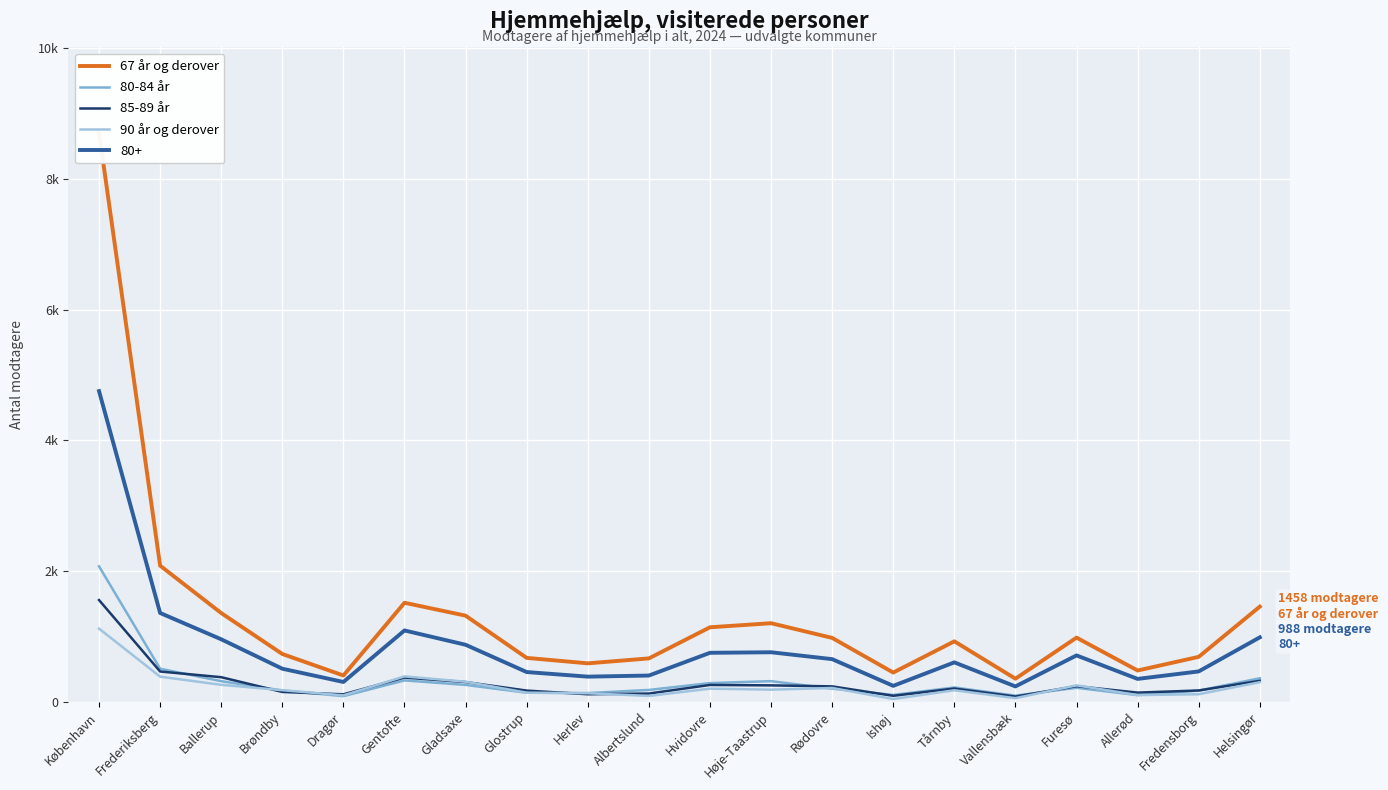

What is the spread (max minus min) of values at Glostrup?

532.8